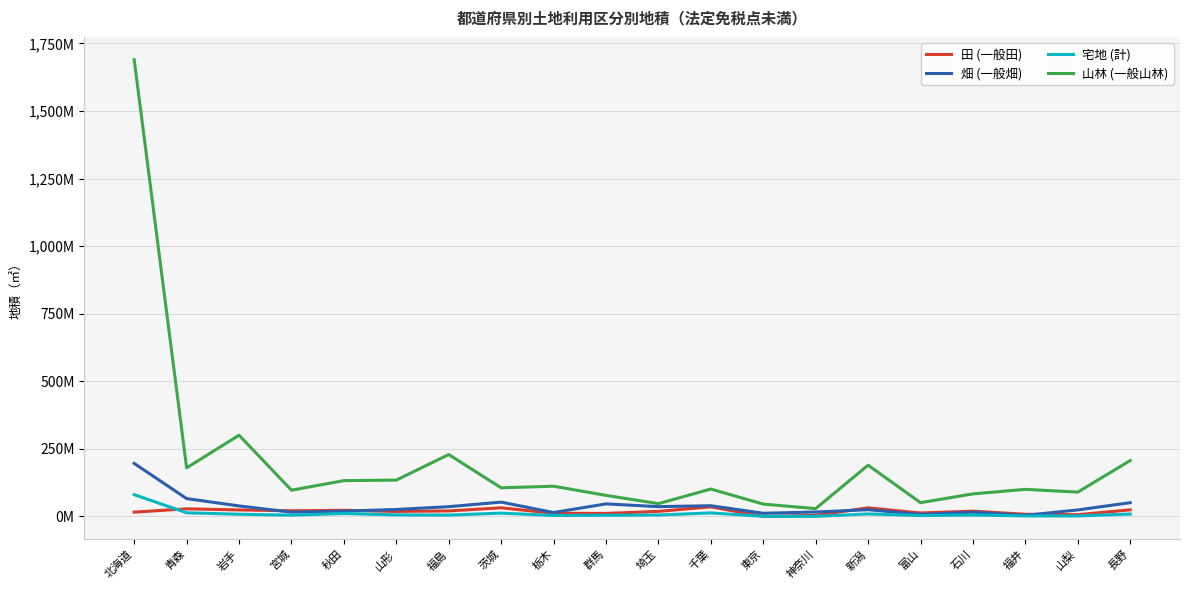

At 長野, list the series in order from smallest to largest.

宅地 (計), 田 (一般田), 畑 (一般畑), 山林 (一般山林)